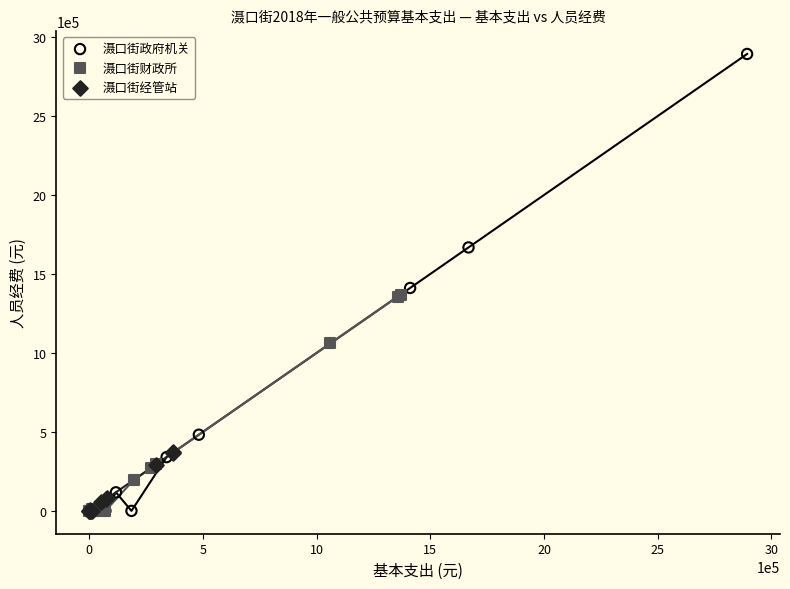

Which series has the widest spread of Y values?

滠口街政府机关